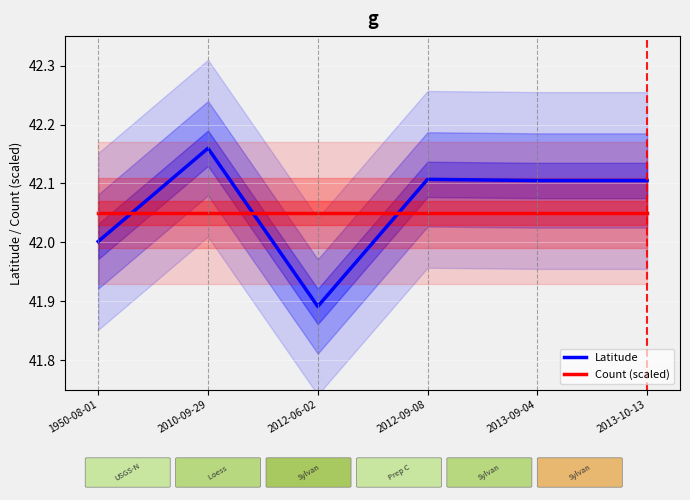

True or false: Latitude has a value of 42.2 at 2010-09-29.

True